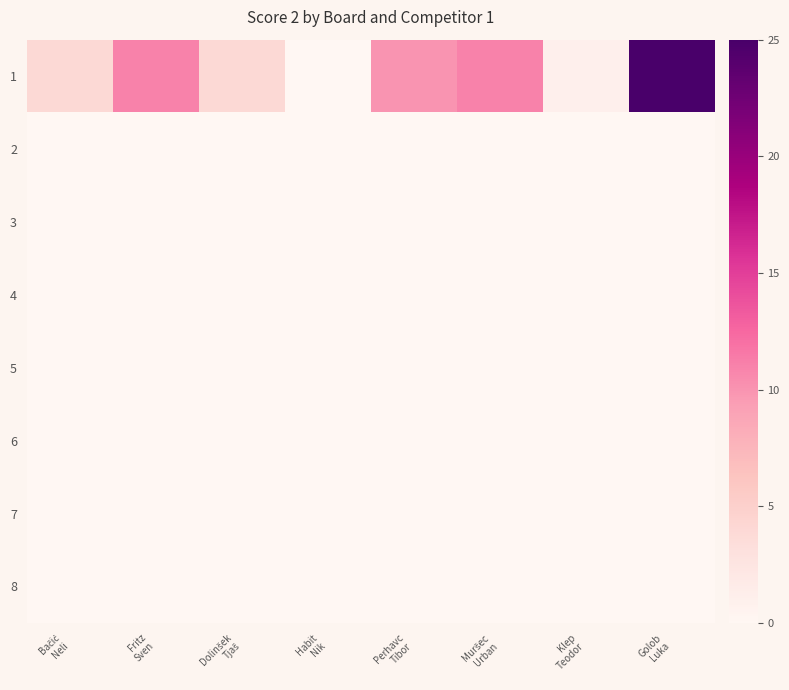

Reading left to right, list all the values displayed in this chart.

1: Bačić
Neli=4	Fritz
Sven=11	Dolinšek
Tjaš=4	Habit
Nik=0	Perhavc
Tibor=10	Muršec
Urban=11	Klep
Teodor=1	Golob
Luka=25
2: Bačić
Neli=0	Fritz
Sven=0	Dolinšek
Tjaš=0	Habit
Nik=0	Perhavc
Tibor=0	Muršec
Urban=0	Klep
Teodor=0	Golob
Luka=0
3: Bačić
Neli=0	Fritz
Sven=0	Dolinšek
Tjaš=0	Habit
Nik=0	Perhavc
Tibor=0	Muršec
Urban=0	Klep
Teodor=0	Golob
Luka=0
4: Bačić
Neli=0	Fritz
Sven=0	Dolinšek
Tjaš=0	Habit
Nik=0	Perhavc
Tibor=0	Muršec
Urban=0	Klep
Teodor=0	Golob
Luka=0
5: Bačić
Neli=0	Fritz
Sven=0	Dolinšek
Tjaš=0	Habit
Nik=0	Perhavc
Tibor=0	Muršec
Urban=0	Klep
Teodor=0	Golob
Luka=0
6: Bačić
Neli=0	Fritz
Sven=0	Dolinšek
Tjaš=0	Habit
Nik=0	Perhavc
Tibor=0	Muršec
Urban=0	Klep
Teodor=0	Golob
Luka=0
7: Bačić
Neli=0	Fritz
Sven=0	Dolinšek
Tjaš=0	Habit
Nik=0	Perhavc
Tibor=0	Muršec
Urban=0	Klep
Teodor=0	Golob
Luka=0
8: Bačić
Neli=0	Fritz
Sven=0	Dolinšek
Tjaš=0	Habit
Nik=0	Perhavc
Tibor=0	Muršec
Urban=0	Klep
Teodor=0	Golob
Luka=0